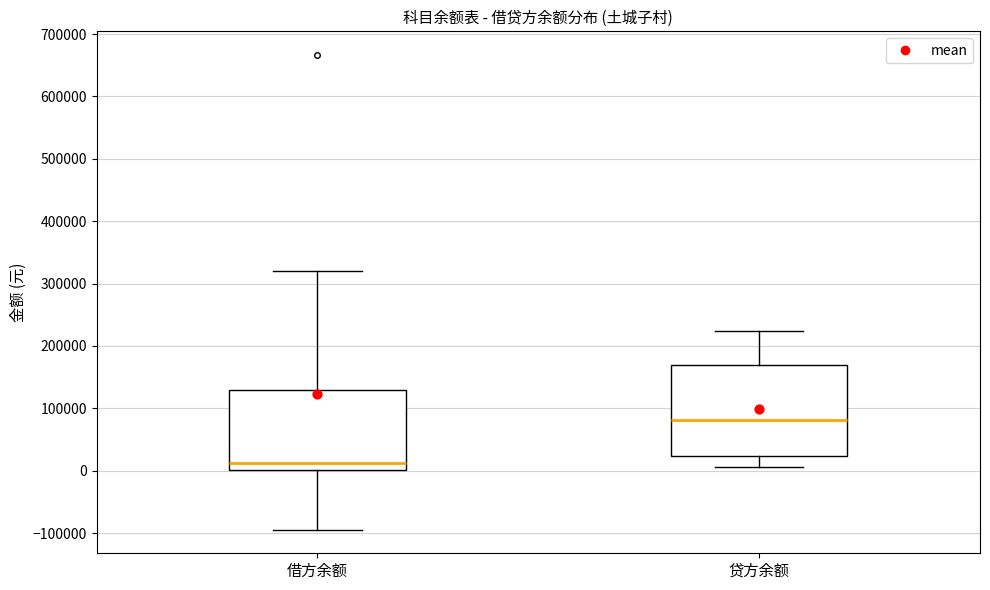

Reading left to right, transcribe this box plot: for each box, give where its median line is, the range the box spans, and where its two whiskers end, as read against the y-axis. The values are not printed on the chart, so give them approximately, as read against the axis.

借方余额: median 10000, box 0 to 130000, whiskers -90000 to 320000
贷方余额: median 80000, box 20000 to 170000, whiskers 10000 to 220000